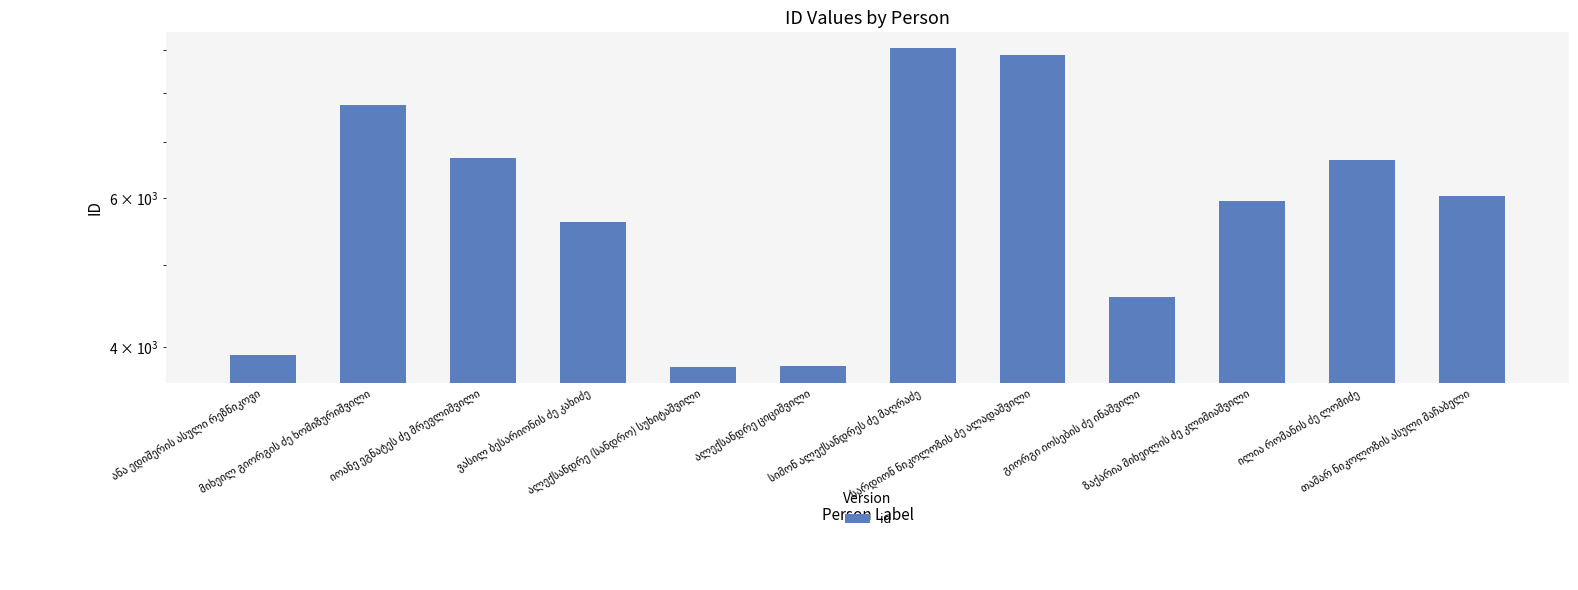

How many values are between 4587 and 7736?

7